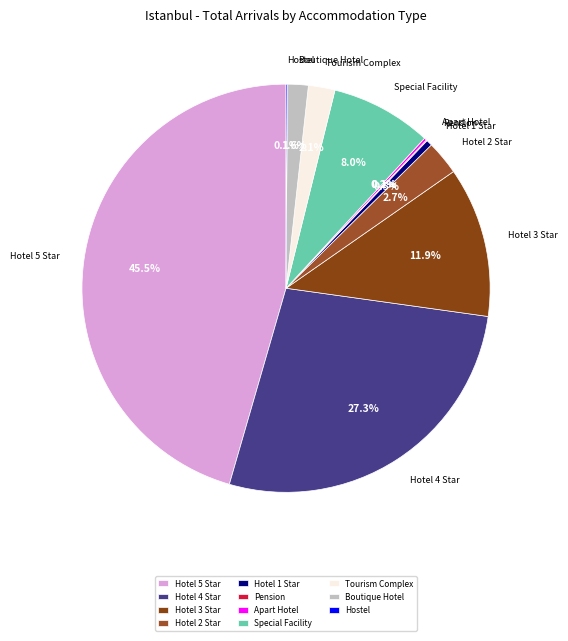

Between Tourism Complex and Hotel 2 Star, which is larger?

Hotel 2 Star